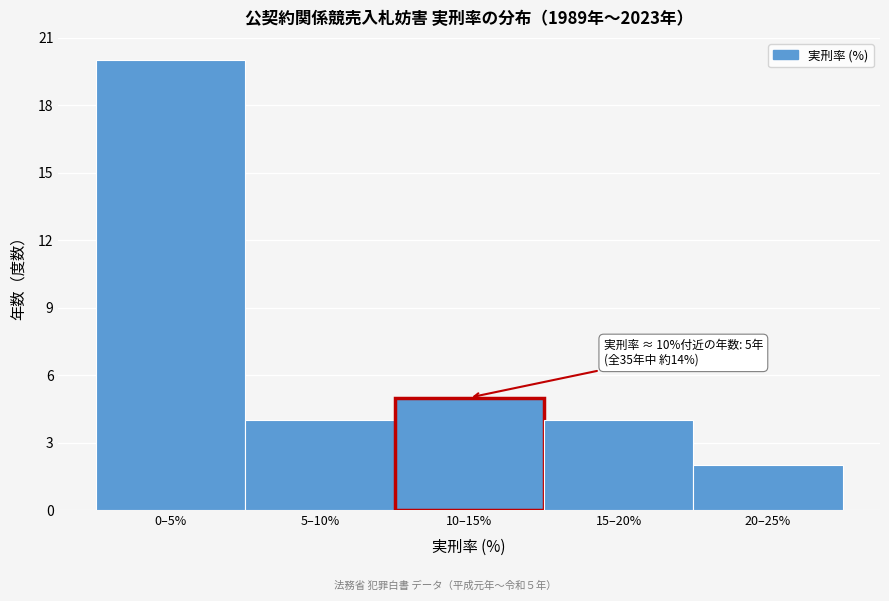

Reading left to right, what are all the values shown in this chart?

0–5%=20	5–10%=4	10–15%=5	15–20%=4	20–25%=2